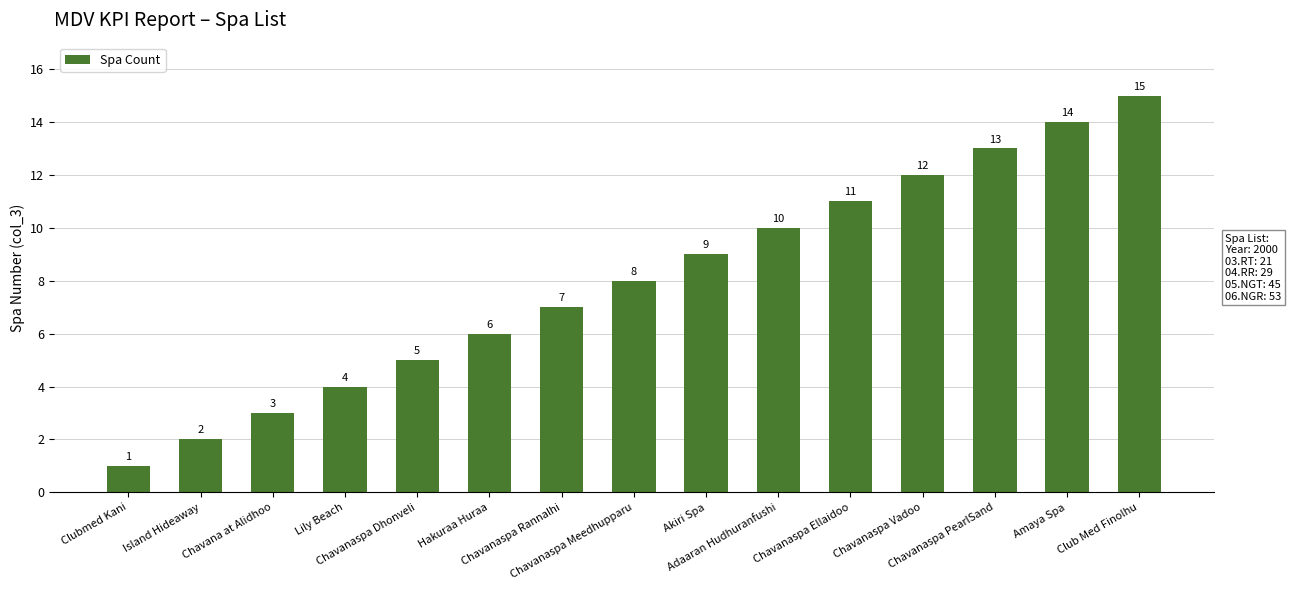

List the labels in order of value, smallest first.

Clubmed Kani, Island Hideaway, Chavana at Alidhoo, Lily Beach, Chavanaspa Dhonveli, Hakuraa Huraa, Chavanaspa Rannalhi, Chavanaspa Meedhupparu, Akiri Spa, Adaaran Hudhuranfushi, Chavanaspa Ellaidoo, Chavanaspa Vadoo, Chavanaspa PearlSand, Amaya Spa, Club Med Finolhu